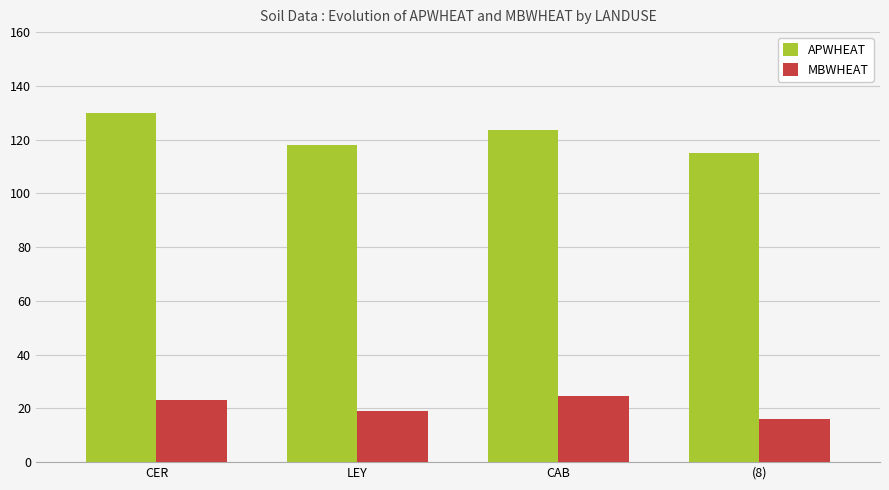

What is the label of the 3rd bar from the right?

LEY